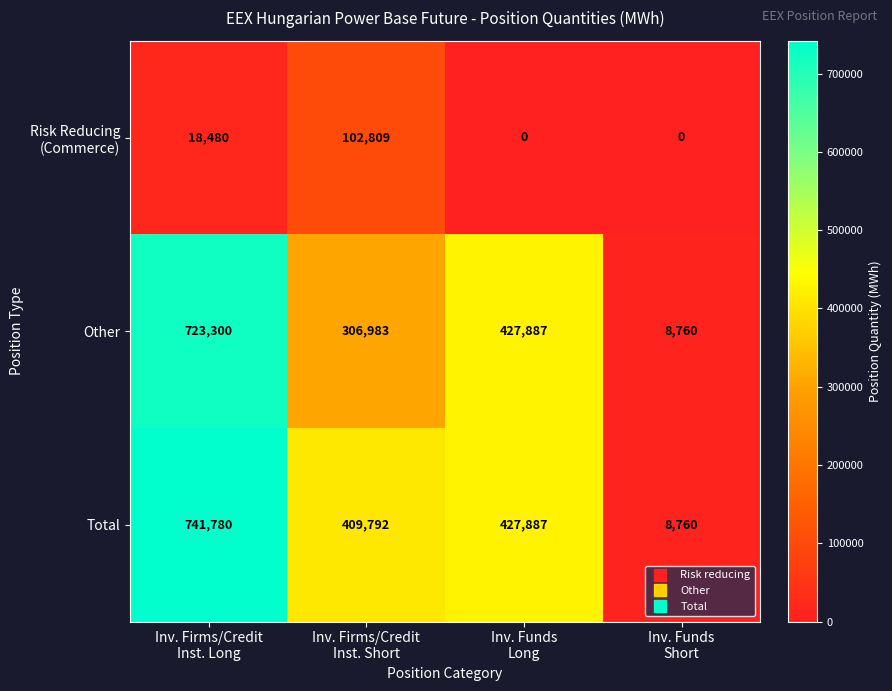

How many distinct data groups are displayed?

3